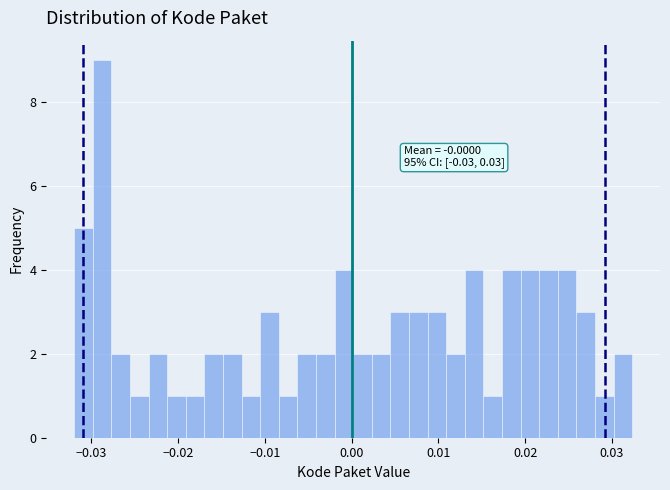

Read against the x-axis, roughly where is the centre of the tallest bar?

-0.029